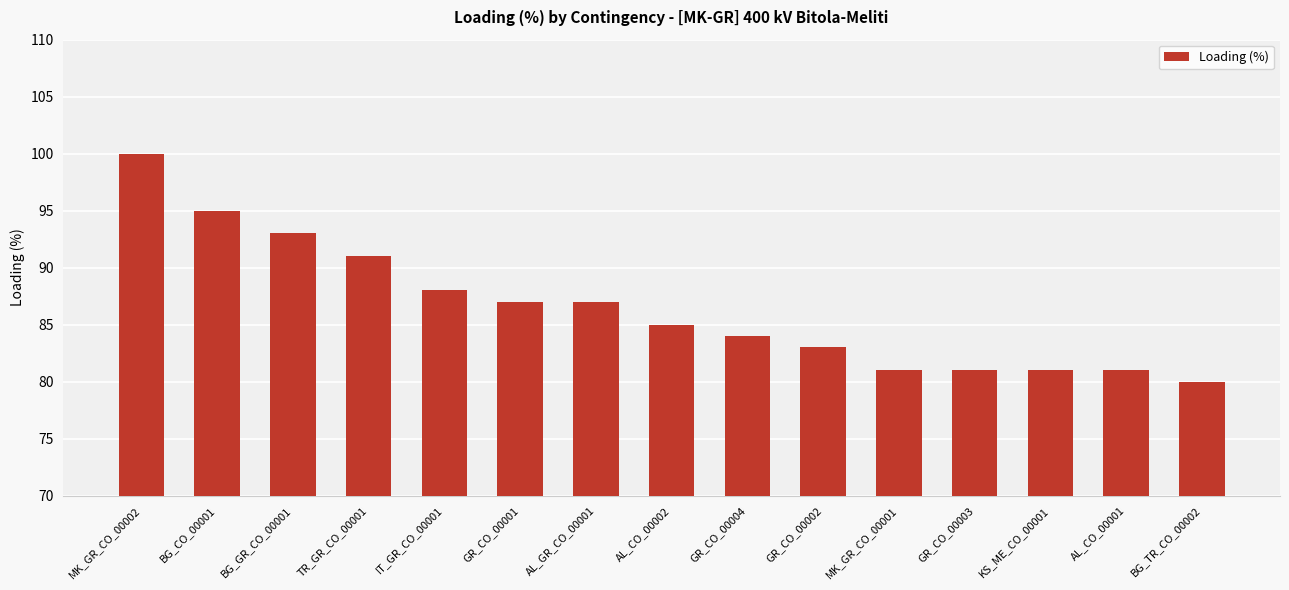

What is the smallest value displayed?

80